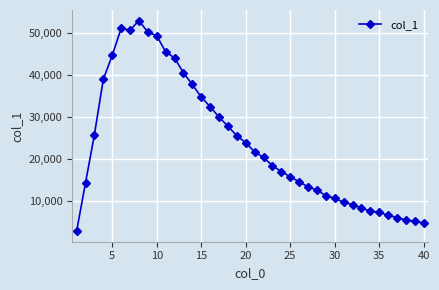

What is the value of the 4th point from the left?

38874